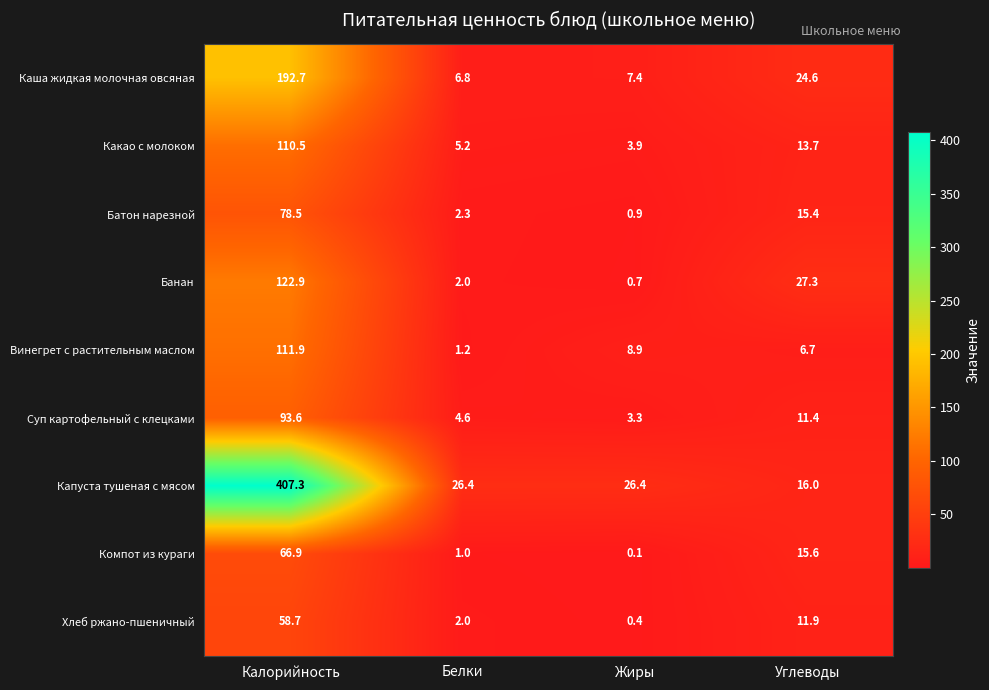

Which category has the highest value across all series?

Калорийность